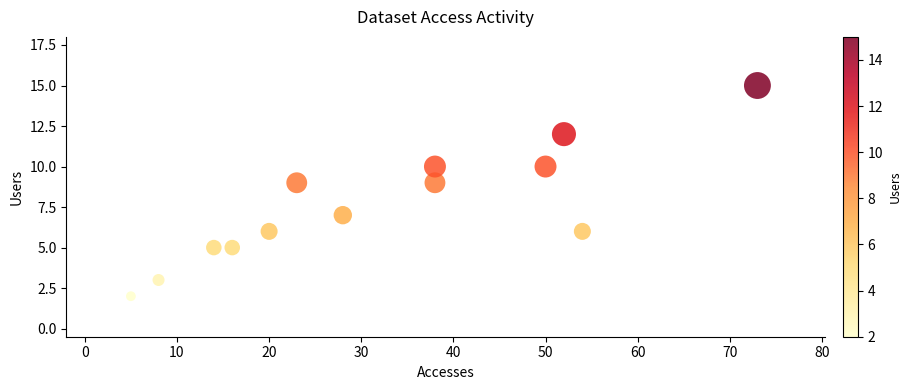

What is the range of Y values (max minus min)?

13